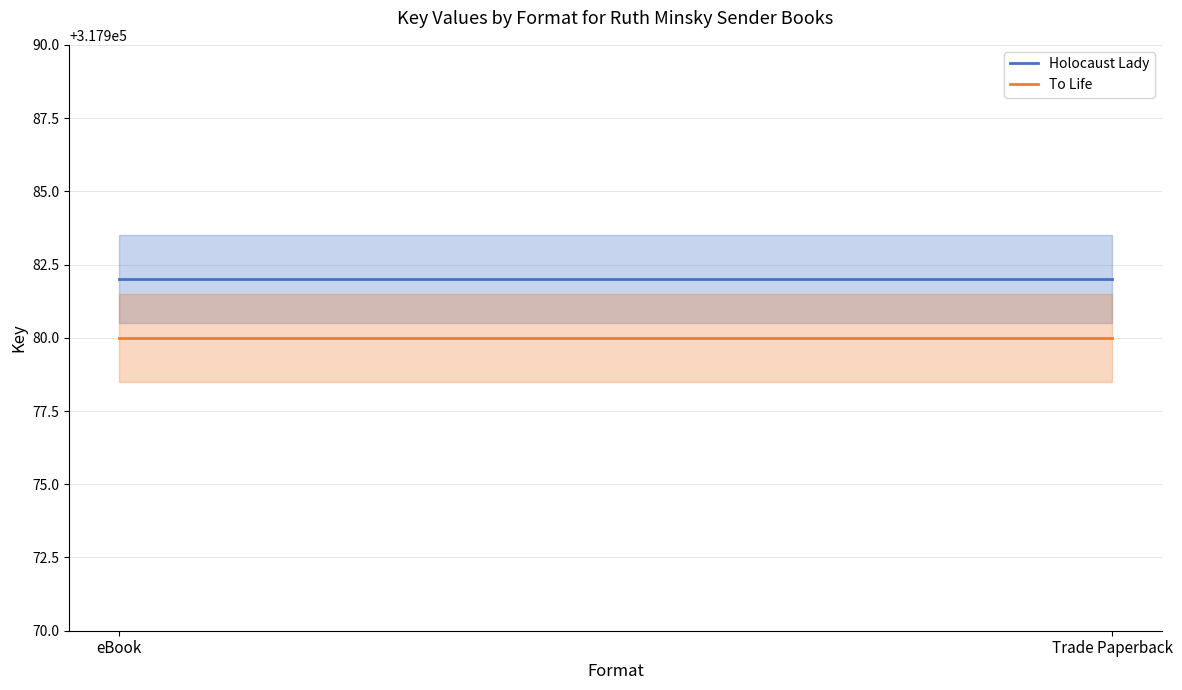

Is the value of To Life at Trade Paperback greater than the value of Holocaust Lady at Trade Paperback?

No